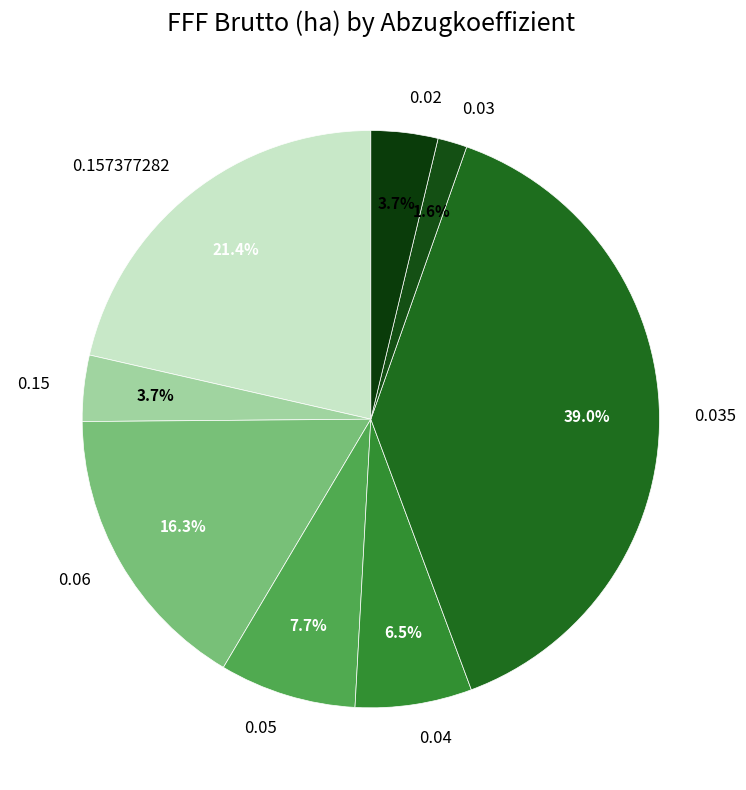

Combined, do 0.03 and 0.02 account for over 50%?

No